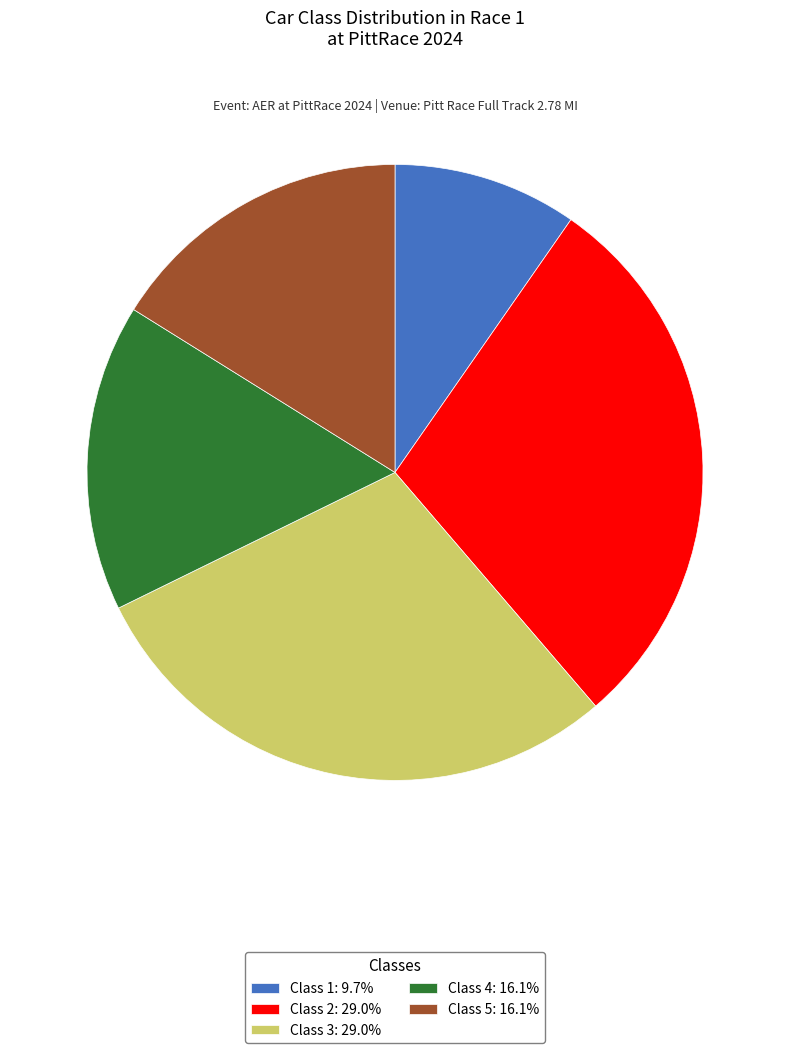

Do Class 4: 16.1% and Class 5: 16.1% together represent more than half of the pie?

No